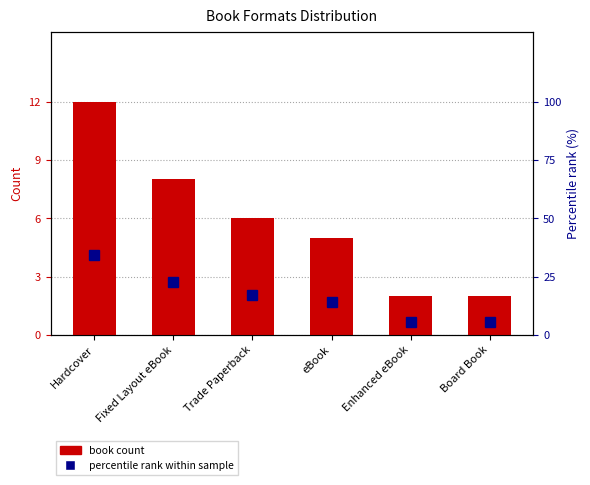

What are all the series names shown in the legend?

book count, percentile rank within sample